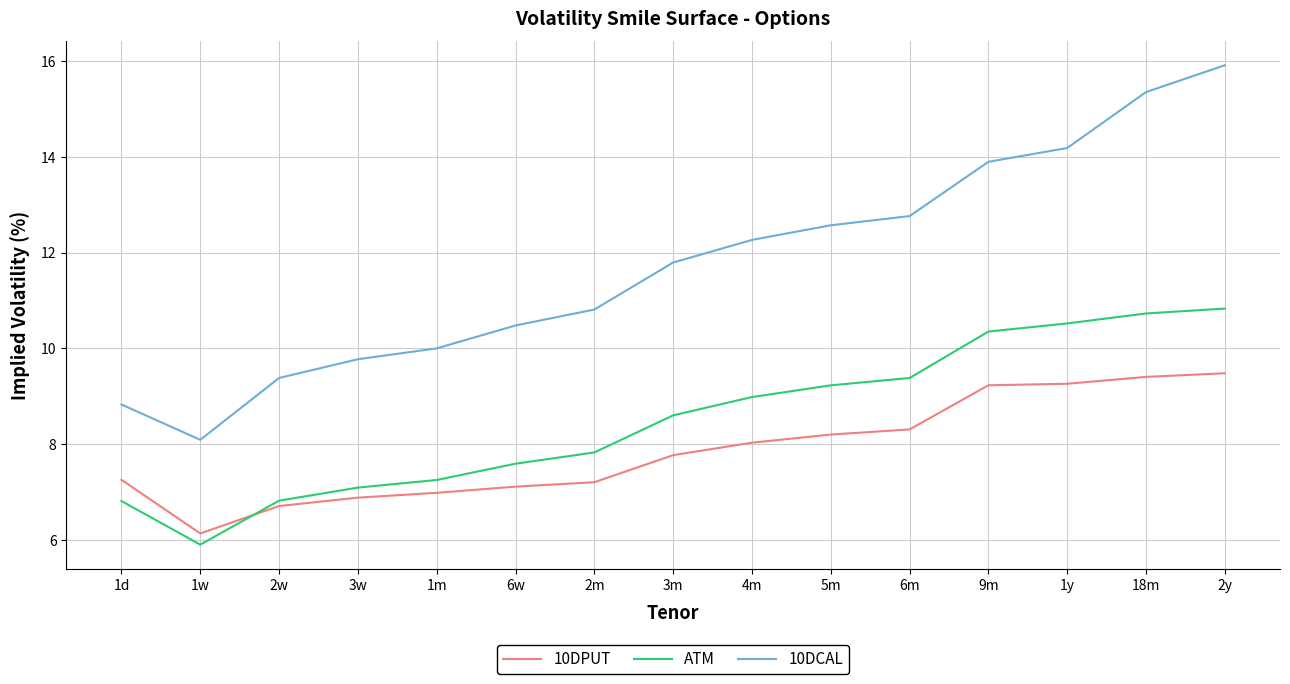

Rank the series by their average value, from highest to lowest.

10DCAL, ATM, 10DPUT